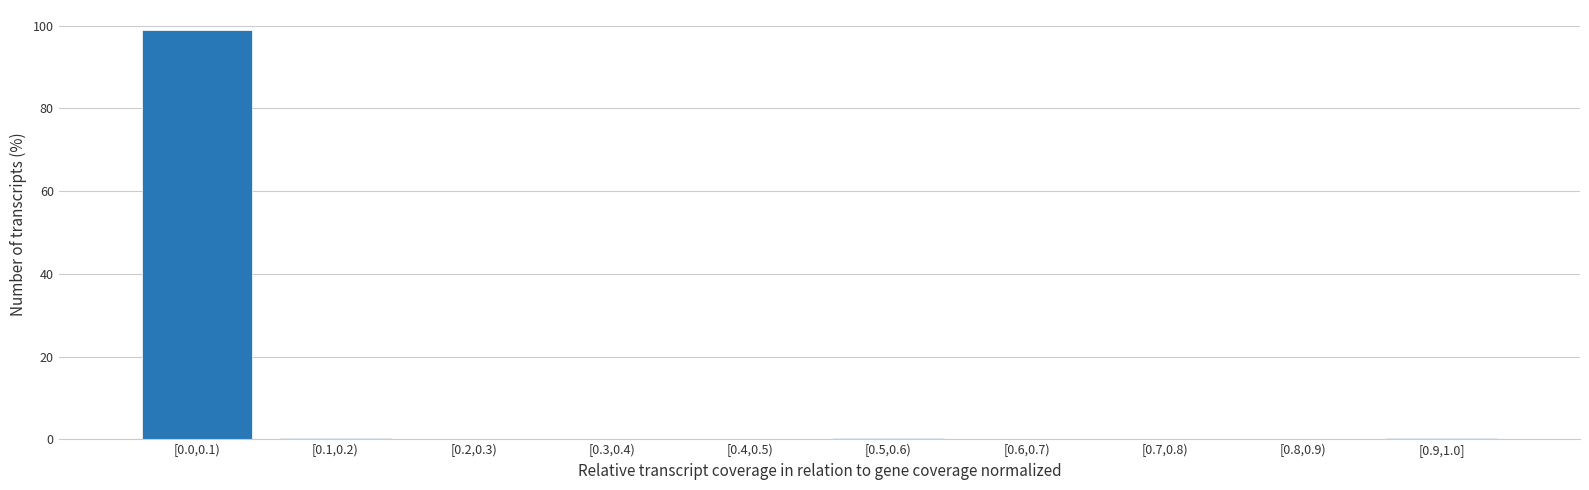

Is it true that the value at [0.2,0.3) is -62.7?

False